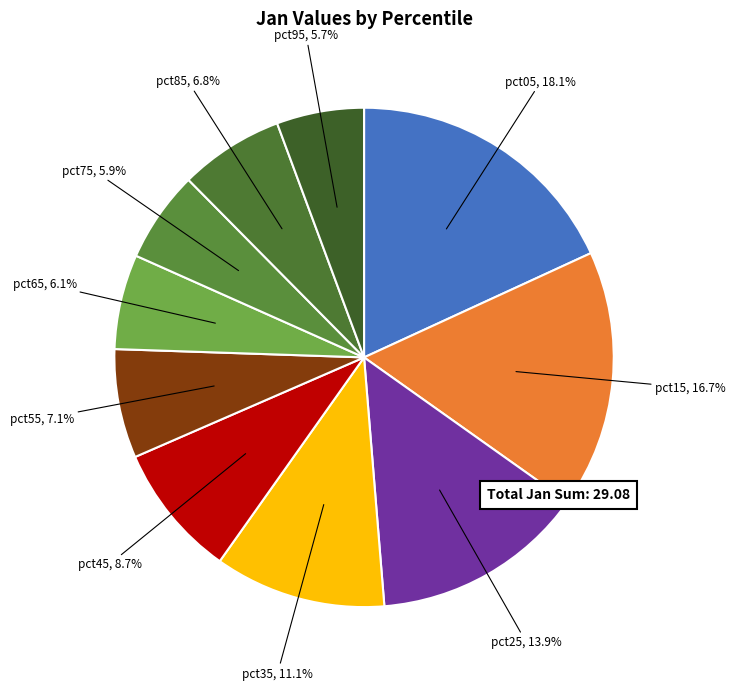

Does pct55 represent more than half of the total?

No